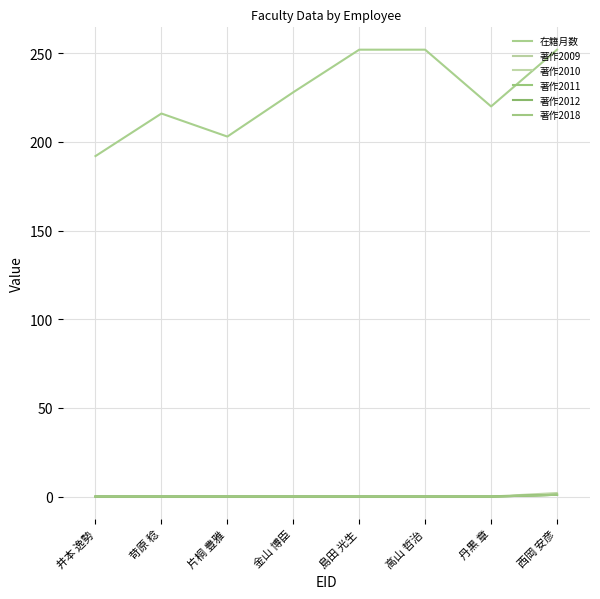

What is the approximate value of 著作2011 at 西岡 安彦?

1